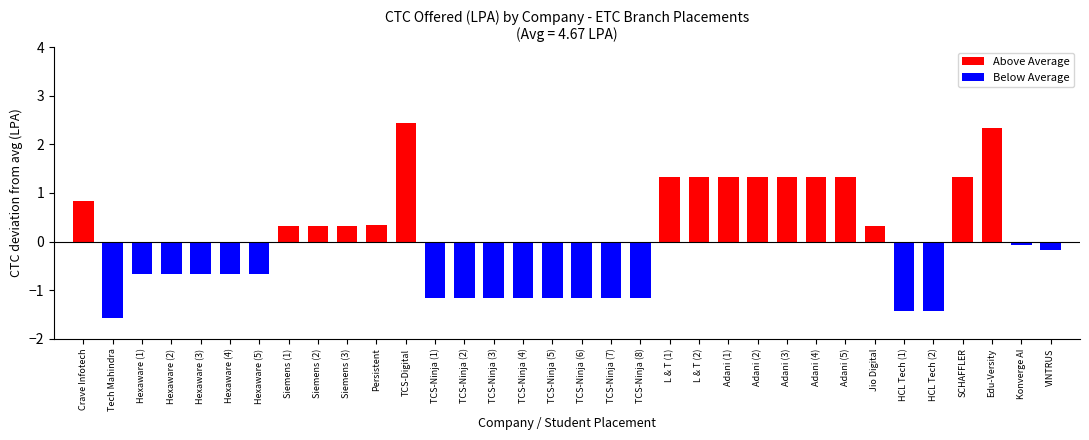

Which has a higher value, Crave Infotech or VINTRUS?

Crave Infotech